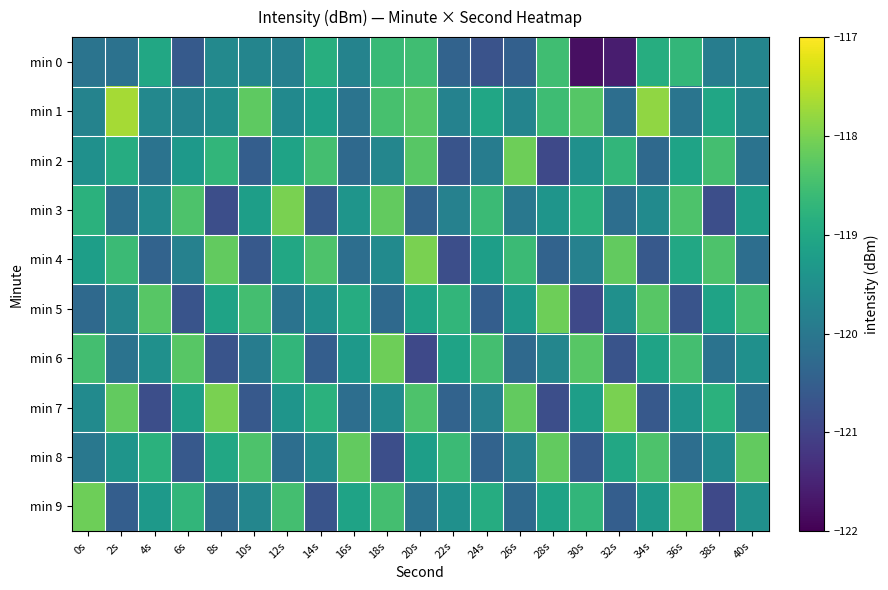

Count the number of data series in this chart.

10